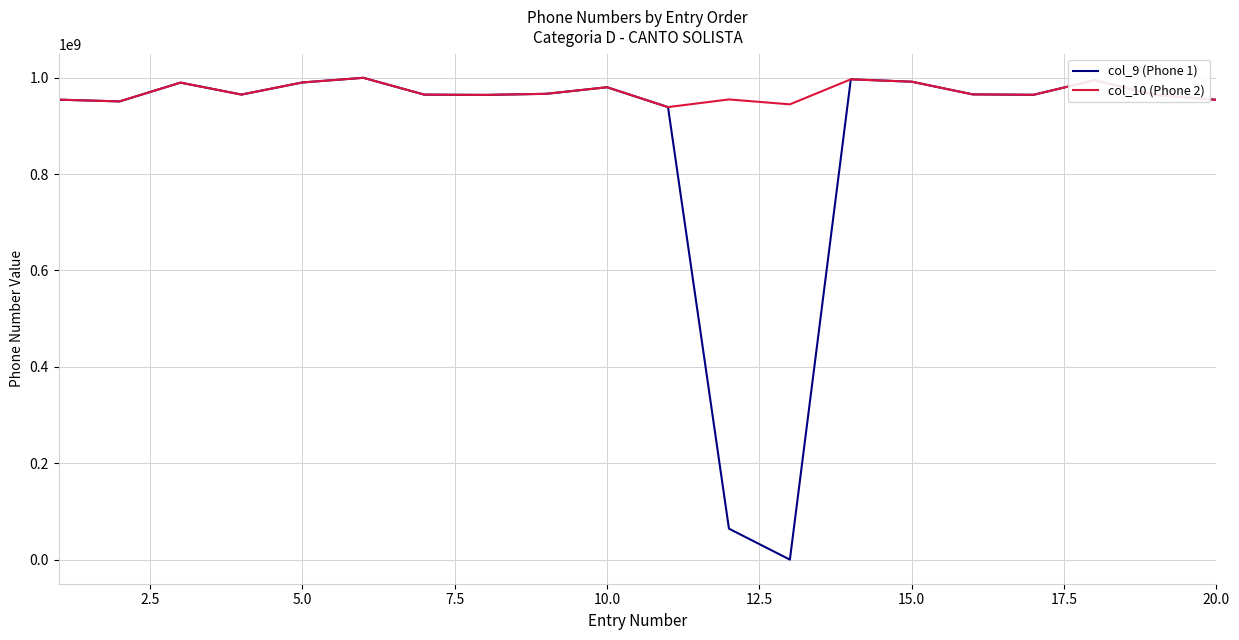

What are all the series names shown in the legend?

col_9 (Phone 1), col_10 (Phone 2)